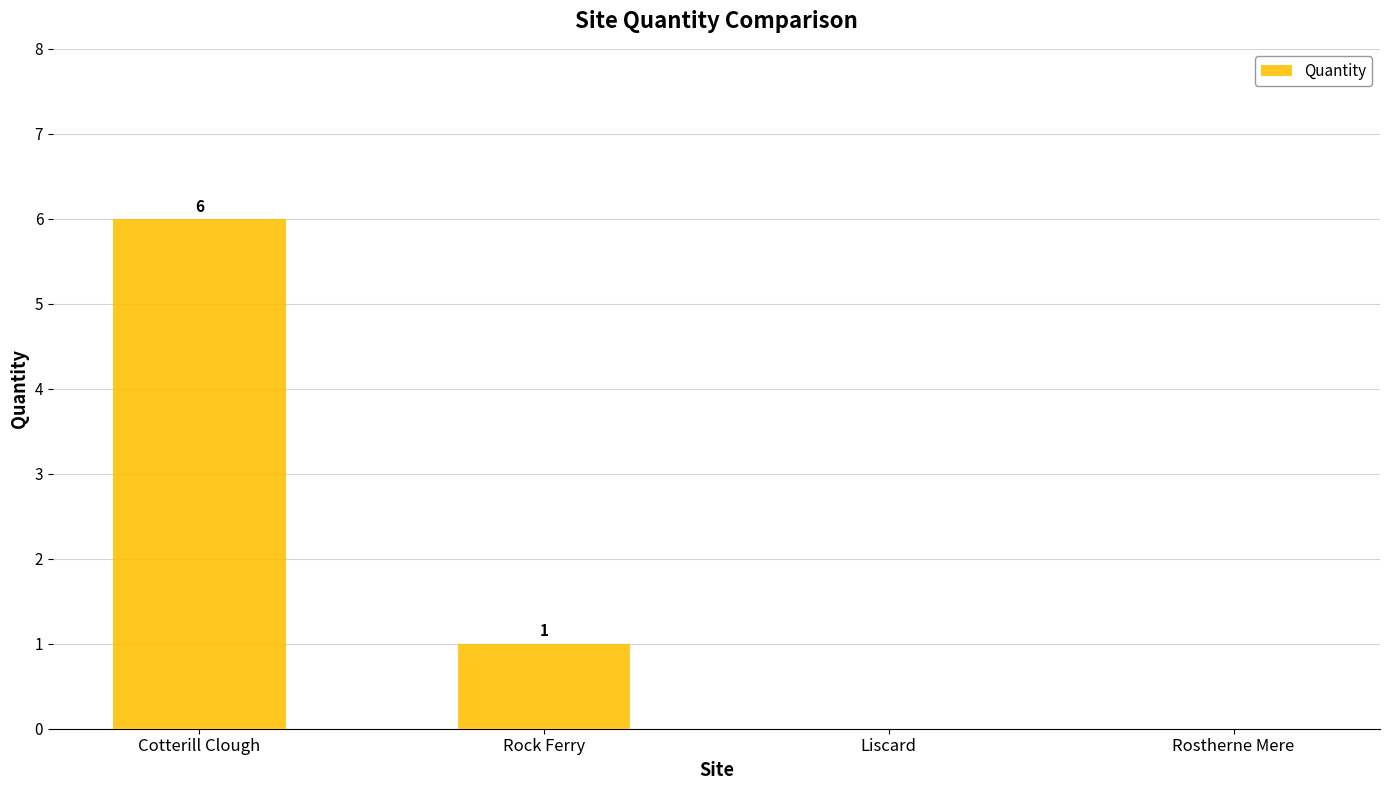

At which label does the data first exceed 1?

Cotterill Clough